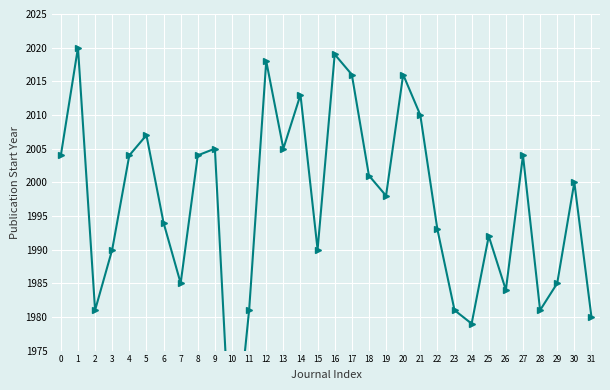

What is the change in value from 12 to 21?

-8